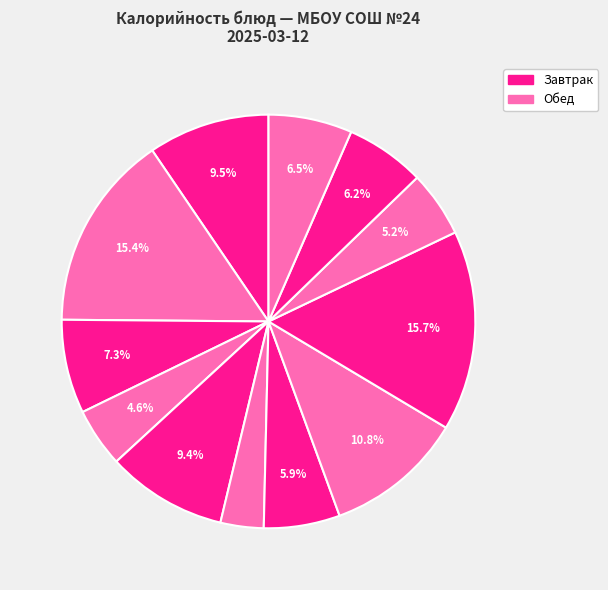

How many slices are in this pie chart?

12